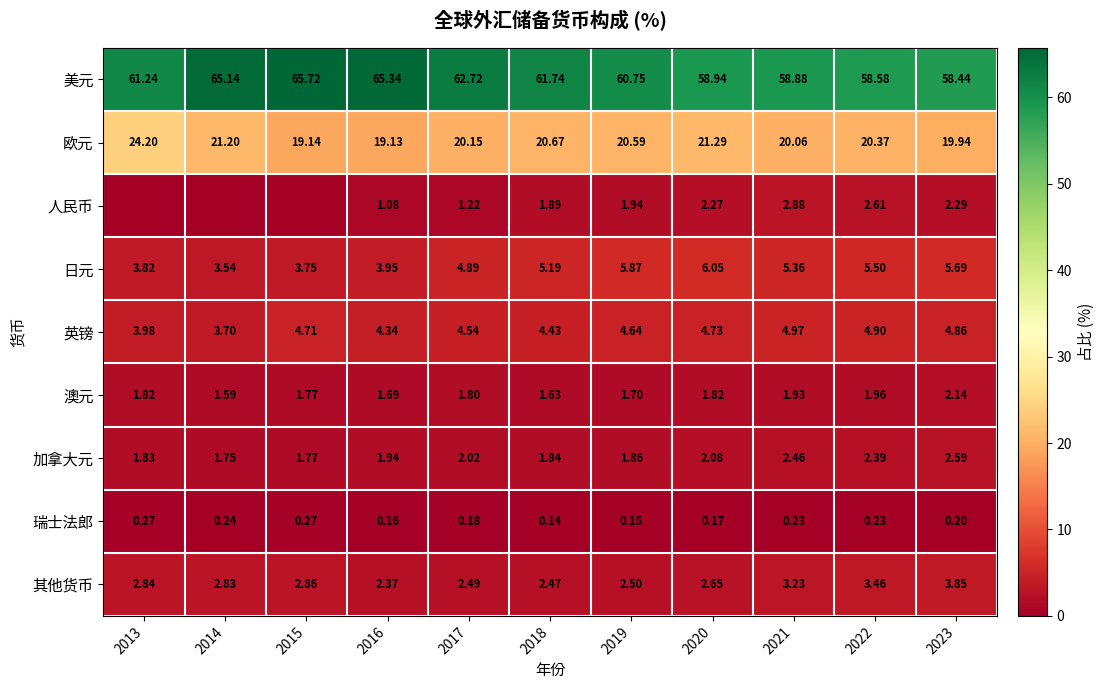

Is the value of 美元 at 2019 greater than the value of 欧元 at 2019?

Yes